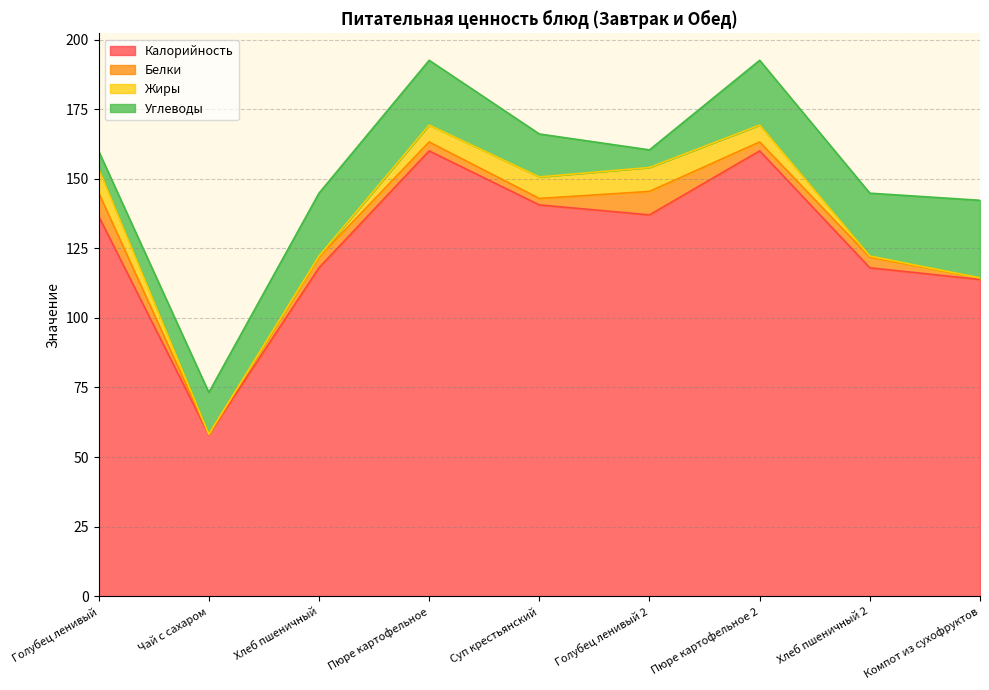

Which series changed the most between Хлеб пшеничный and Суп крестьянский?

Калорийность